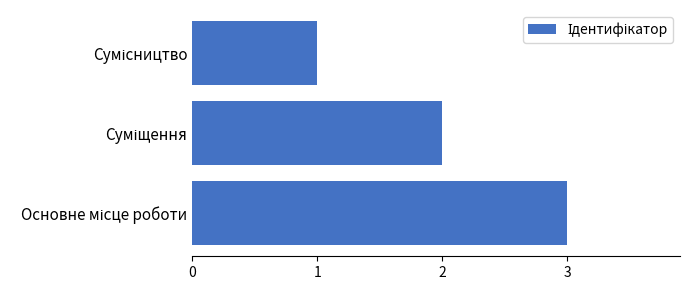

What is the sum of all values?

6